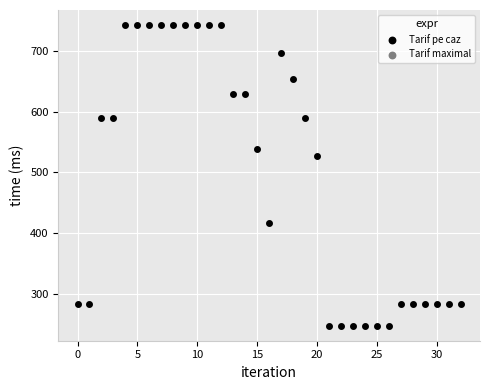

Which series reaches the maximum Y coordinate?

Tarif maximal